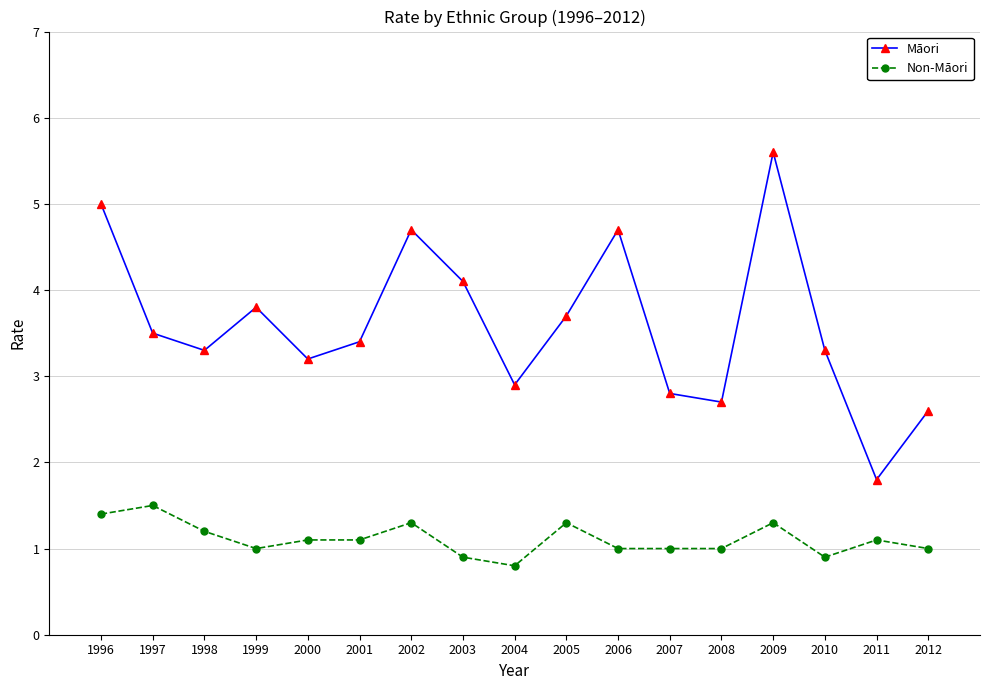

True or false: Non-Māori and Māori cross at least once.

False